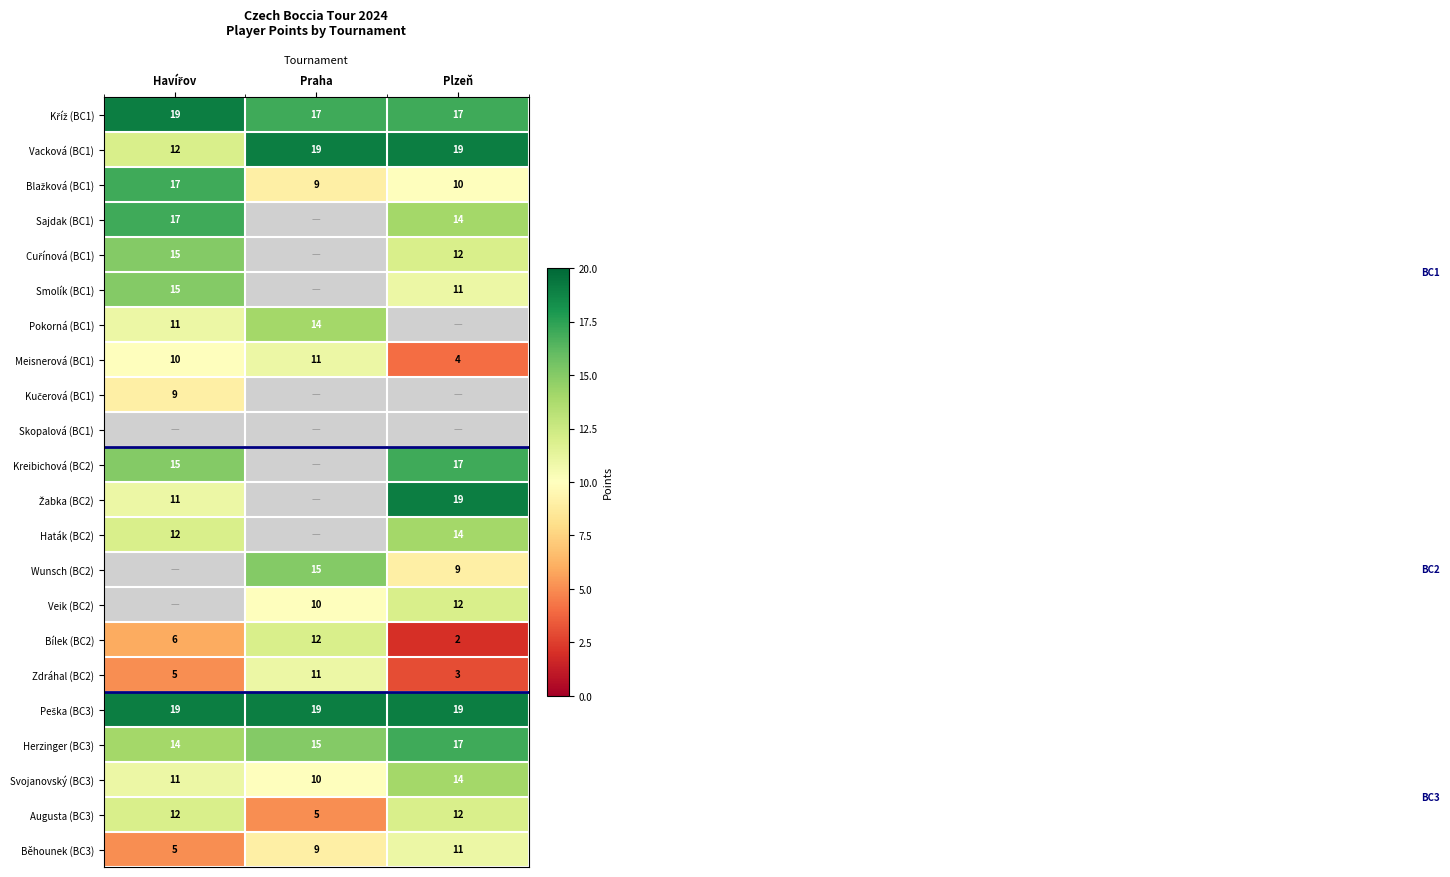

At how many categories does at least one series exceed 10?

3